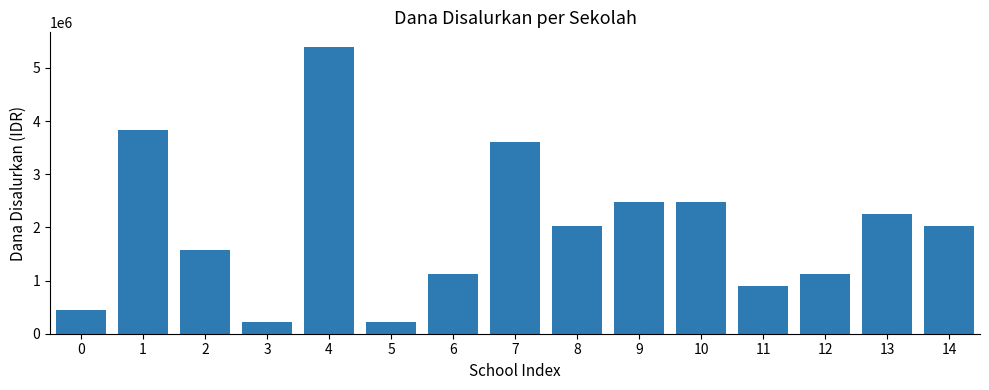

The chart shows a value of 2008965 at 7. True or false?

False